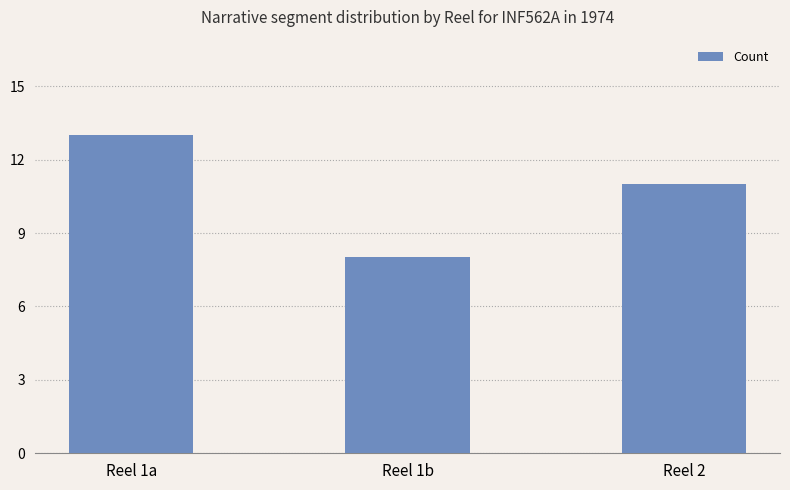

Is it true that the value at Reel 1a is 13?

True